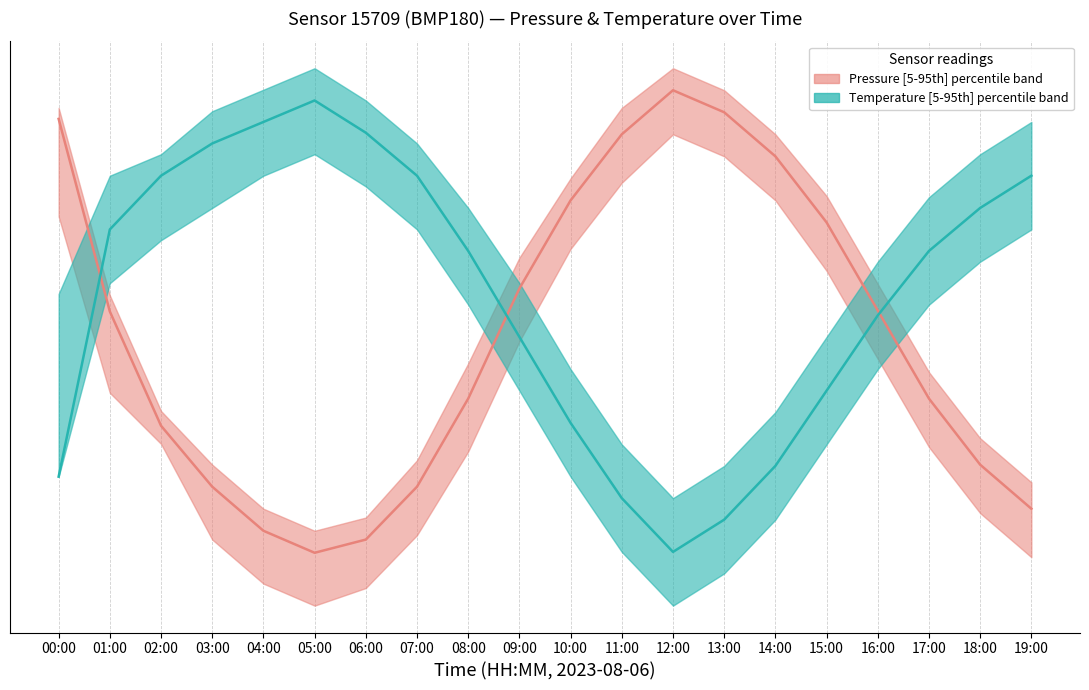

How many intersections are there between Temperature median and Pressure median?

3